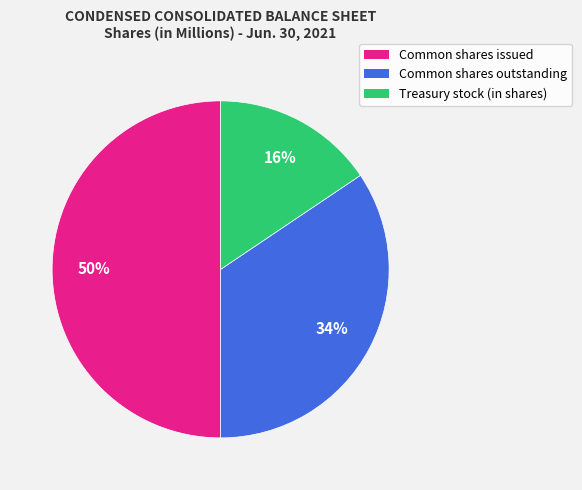

Rank the categories by value from lowest to highest.

Treasury stock (in shares), Common shares outstanding, Common shares issued